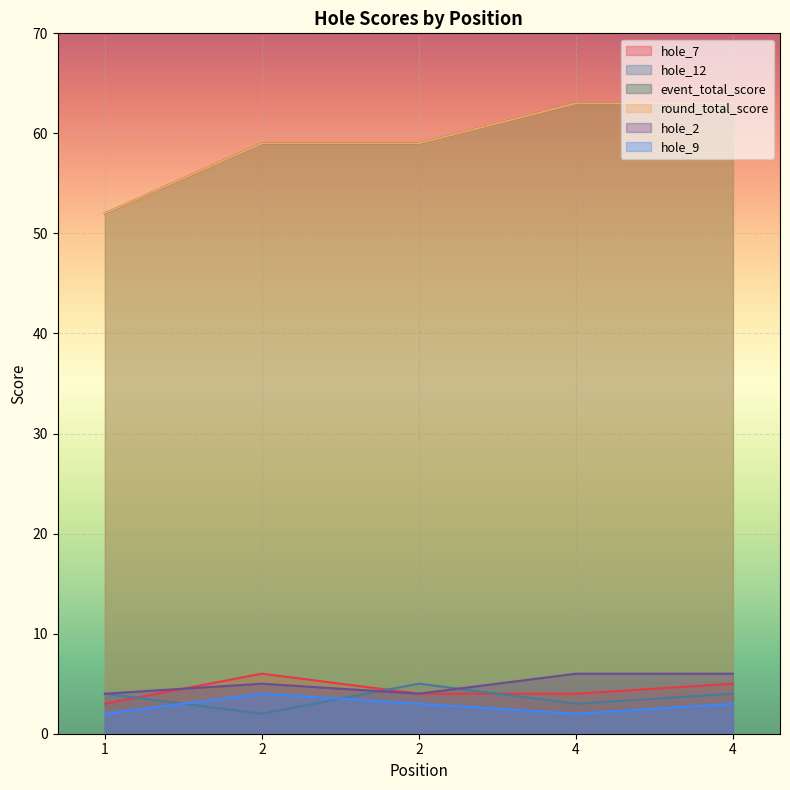

Reading right to left, list all the values displayed in this chart.

hole_7: 4=5	4=4	2=4	2=6	1=3
hole_12: 4=4	4=3	2=5	2=2	1=4
event_total_score: 4=63	4=63	2=59	2=59	1=52
round_total_score: 4=63	4=63	2=59	2=59	1=52
hole_2: 4=6	4=6	2=4	2=5	1=4
hole_9: 4=3	4=2	2=3	2=4	1=2